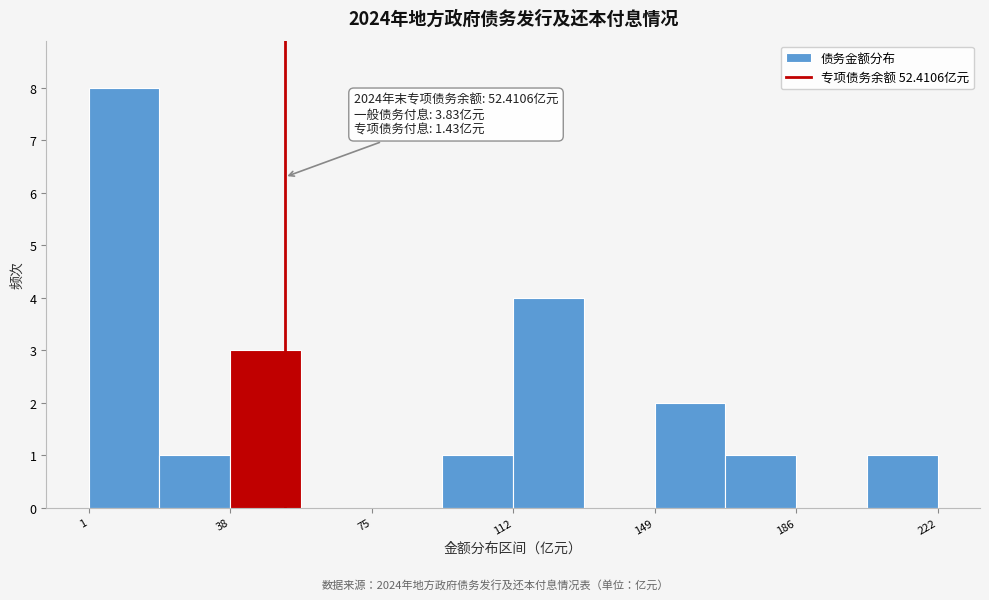

Around what value on the x-axis is the tallest bar? Give the approximate position of its centre, as read against the axis.

10